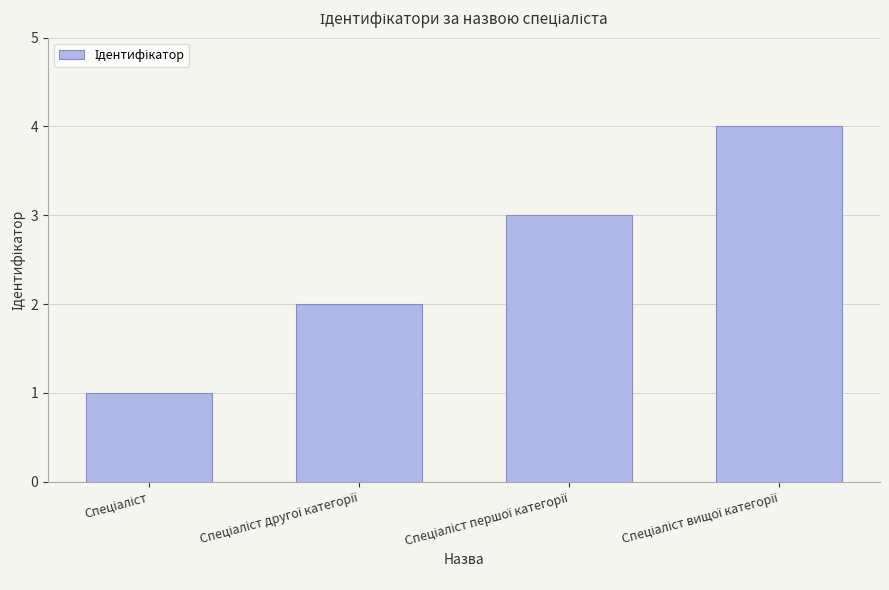

What is the difference between the maximum and minimum values?

3